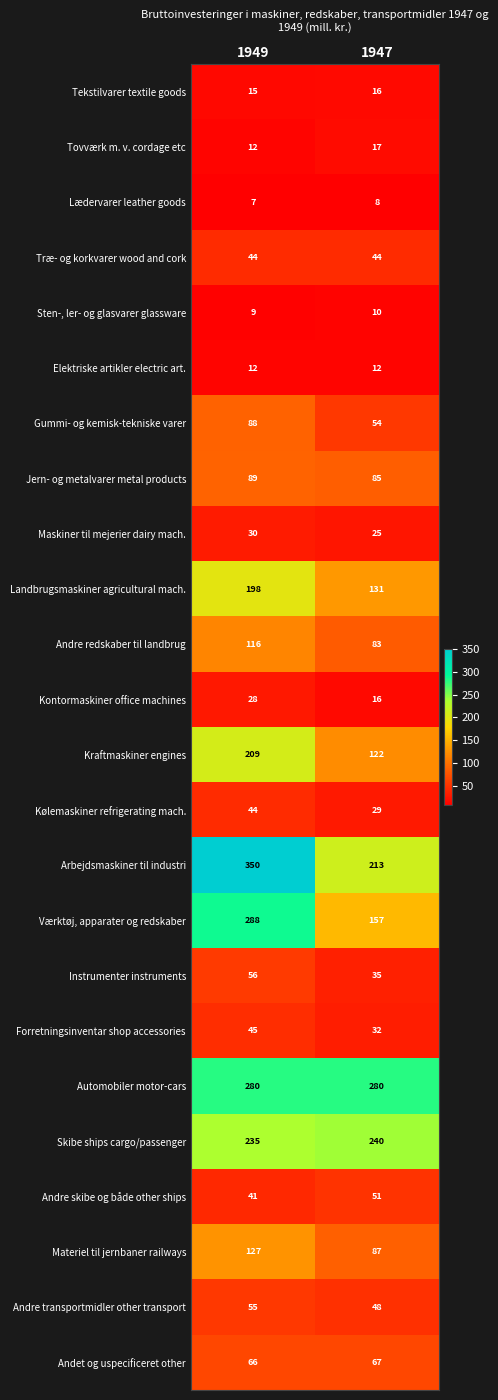

What is the difference between the highest and lowest values at 1947?

272